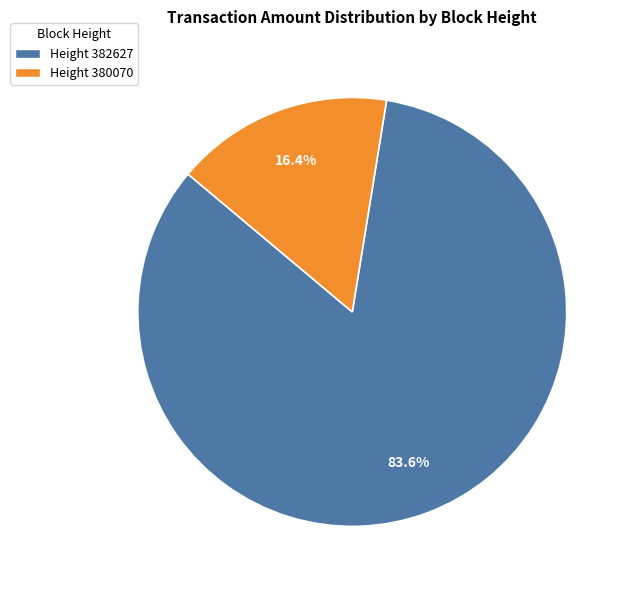

Is there a majority slice in this chart?

Yes